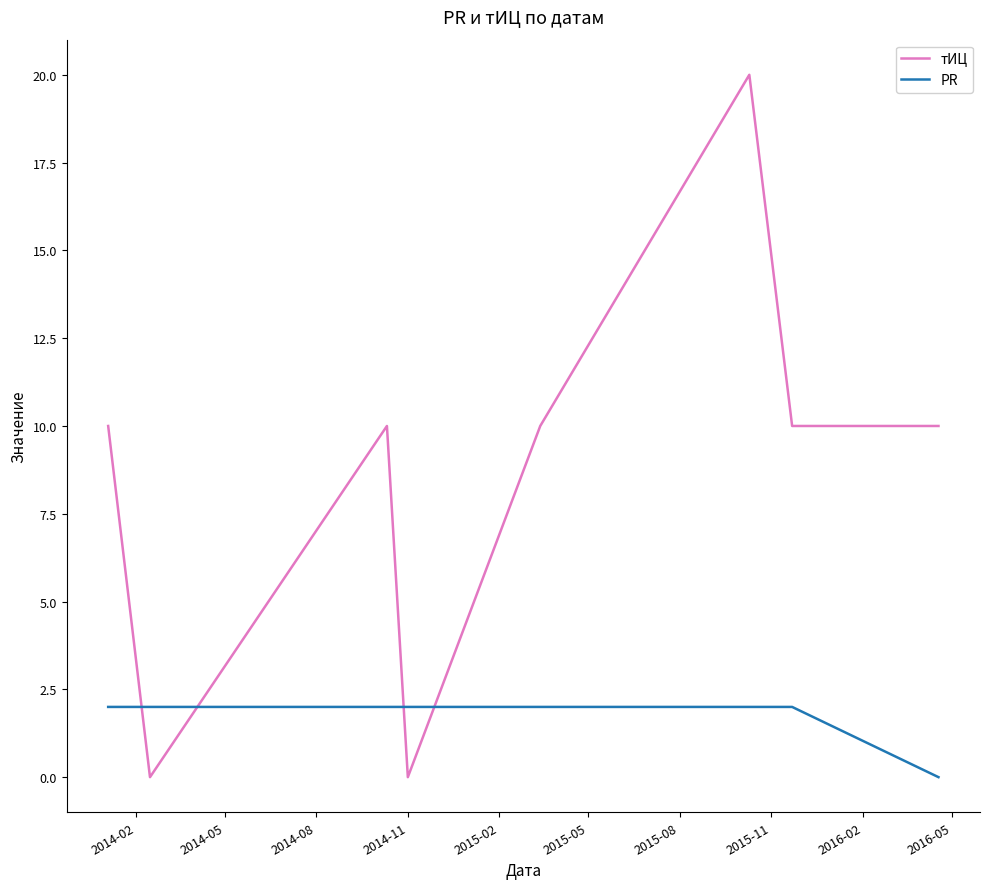

Which series has the largest range (max minus min)?

тИЦ